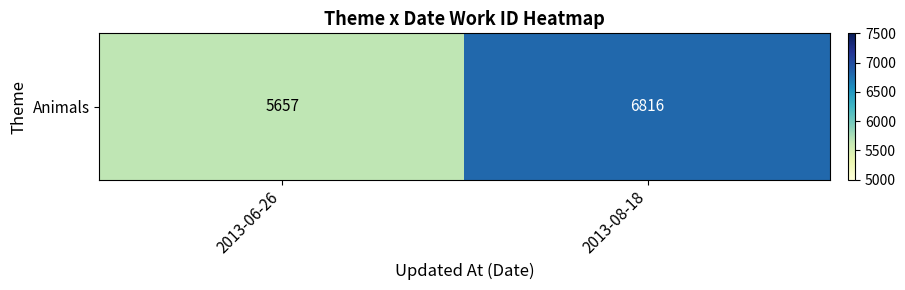

The value at 2013-06-26 is 2539. True or false?

False